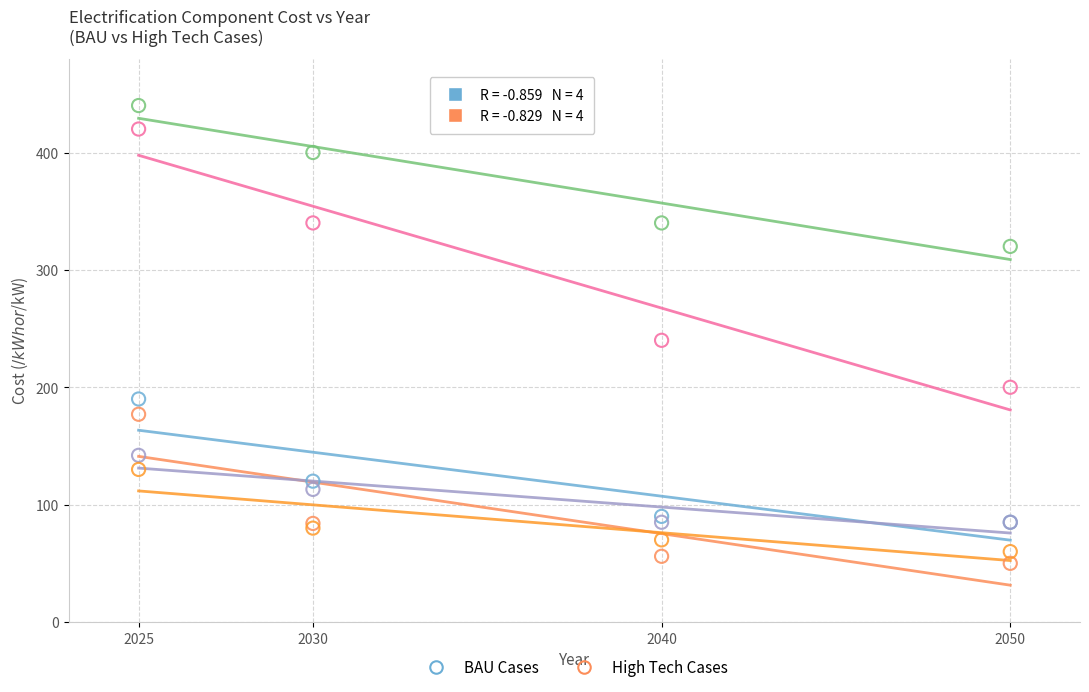

Across all series, what Y value is closest to 245?

240